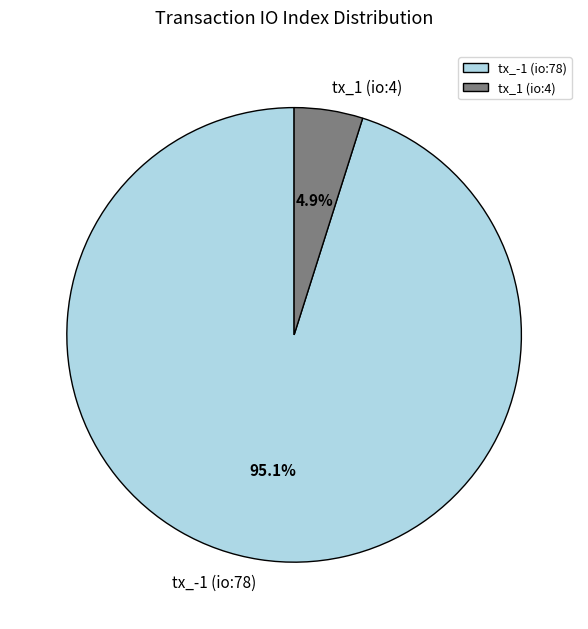

Rank the categories by value from lowest to highest.

tx_1 (io:4), tx_-1 (io:78)